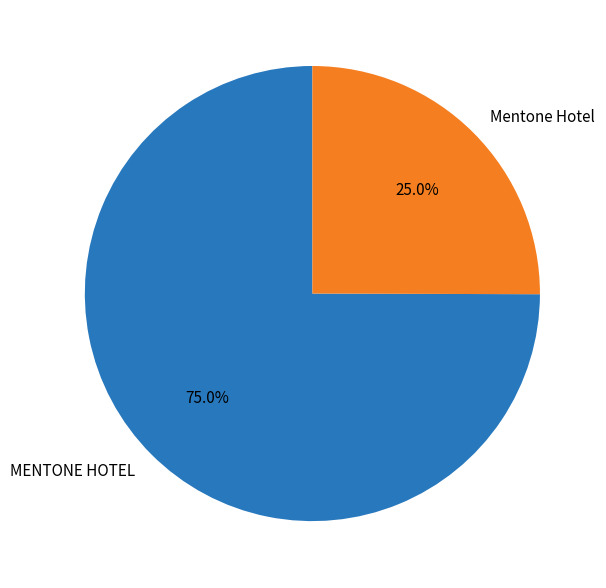

Which slice is the largest?

MENTONE HOTEL